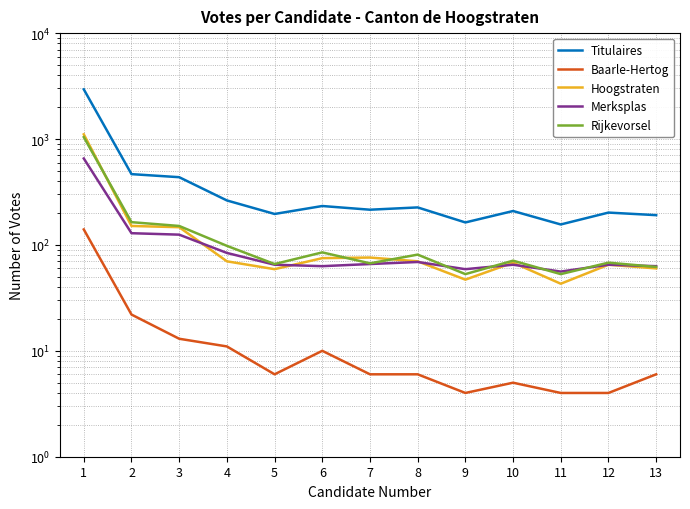

Reading left to right, extract all data points from this chart.

Titulaires: 2944	466	436	263	196	233	215	226	163	209	156	202	191
Baarle-Hertog: 140	22	13	11	6	10	6	6	4	5	4	4	6
Hoogstraten: 1107	151	147	70	59	75	76	70	47	68	43	65	60
Merksplas: 655	129	125	84	65	63	66	69	59	65	56	65	63
Rijkevorsel: 1042	164	151	98	66	85	67	81	53	71	53	68	62